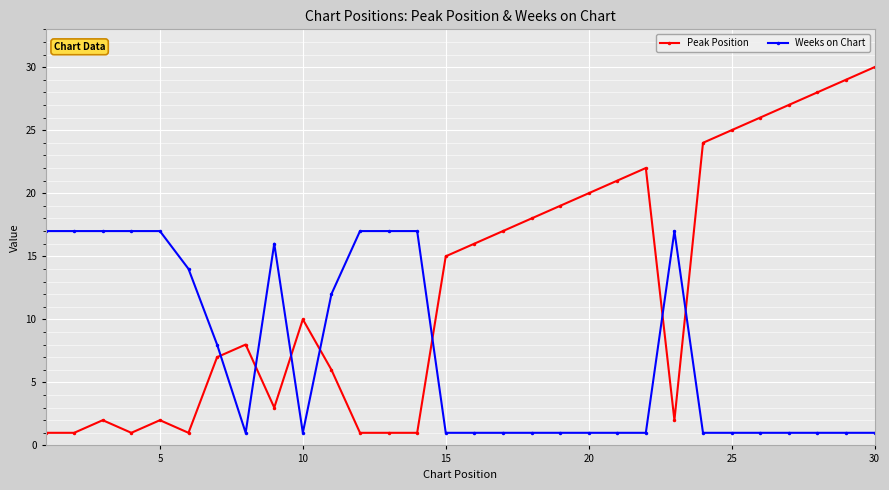

Reading right to left, extract all data points from this chart.

Peak Position: 30	29	28	27	26	25	24	2	22	21	20	19	18	17	16	15	1	1	1	6	10	3	8	7	1	2	1	2	1	1
Weeks on Chart: 1	1	1	1	1	1	1	17	1	1	1	1	1	1	1	1	17	17	17	12	1	16	1	8	14	17	17	17	17	17